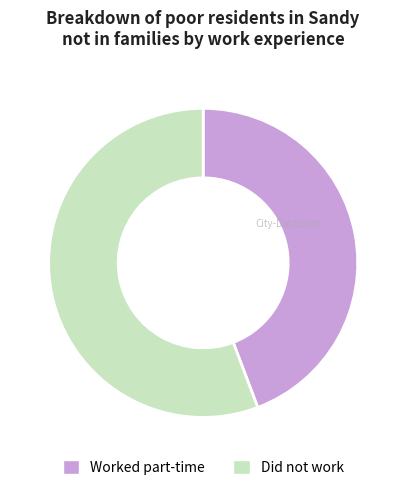

Do Did not work and Worked part-time together represent more than half of the pie?

Yes